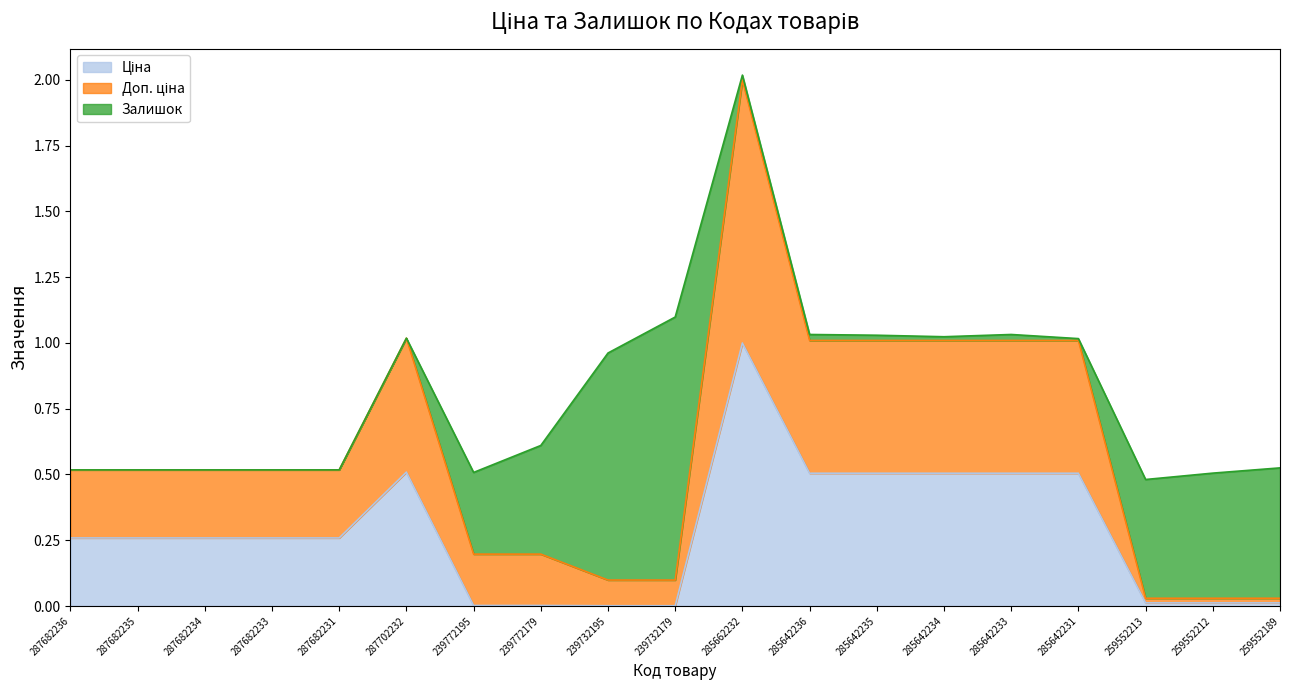

At which category does Ціна reach its first local peak?

287702232